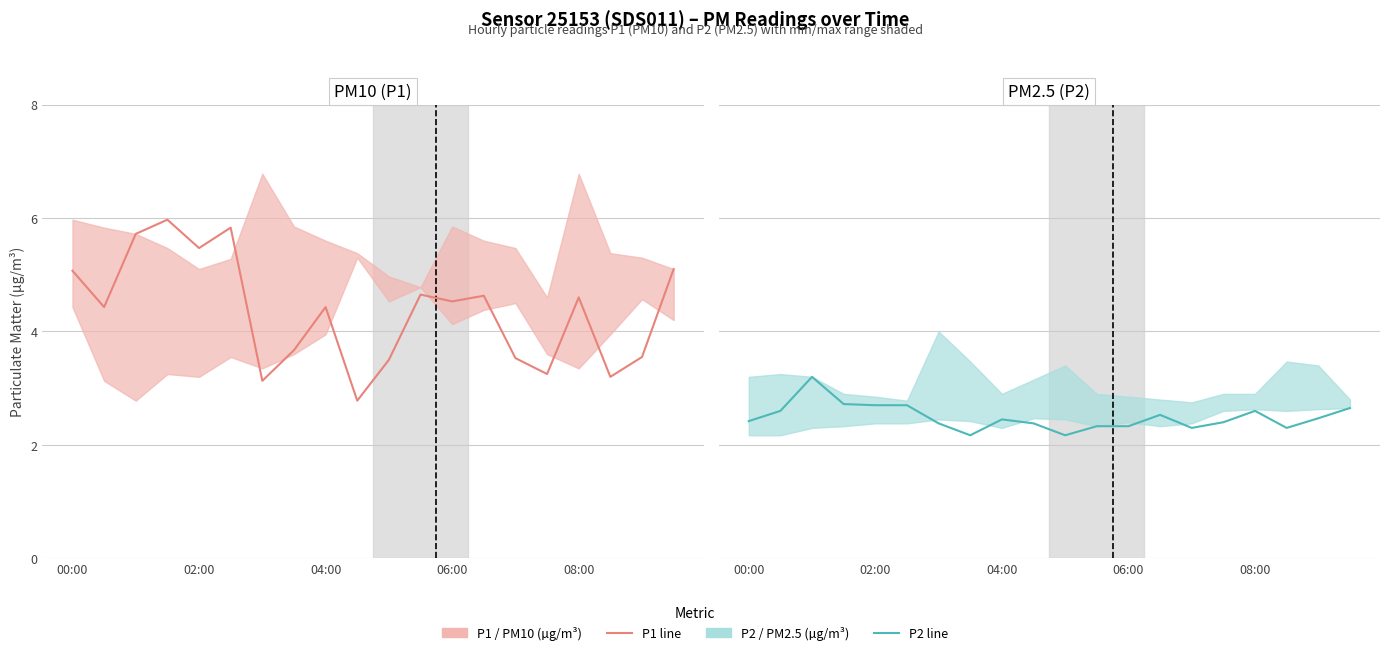

How many data points does each series have?

20